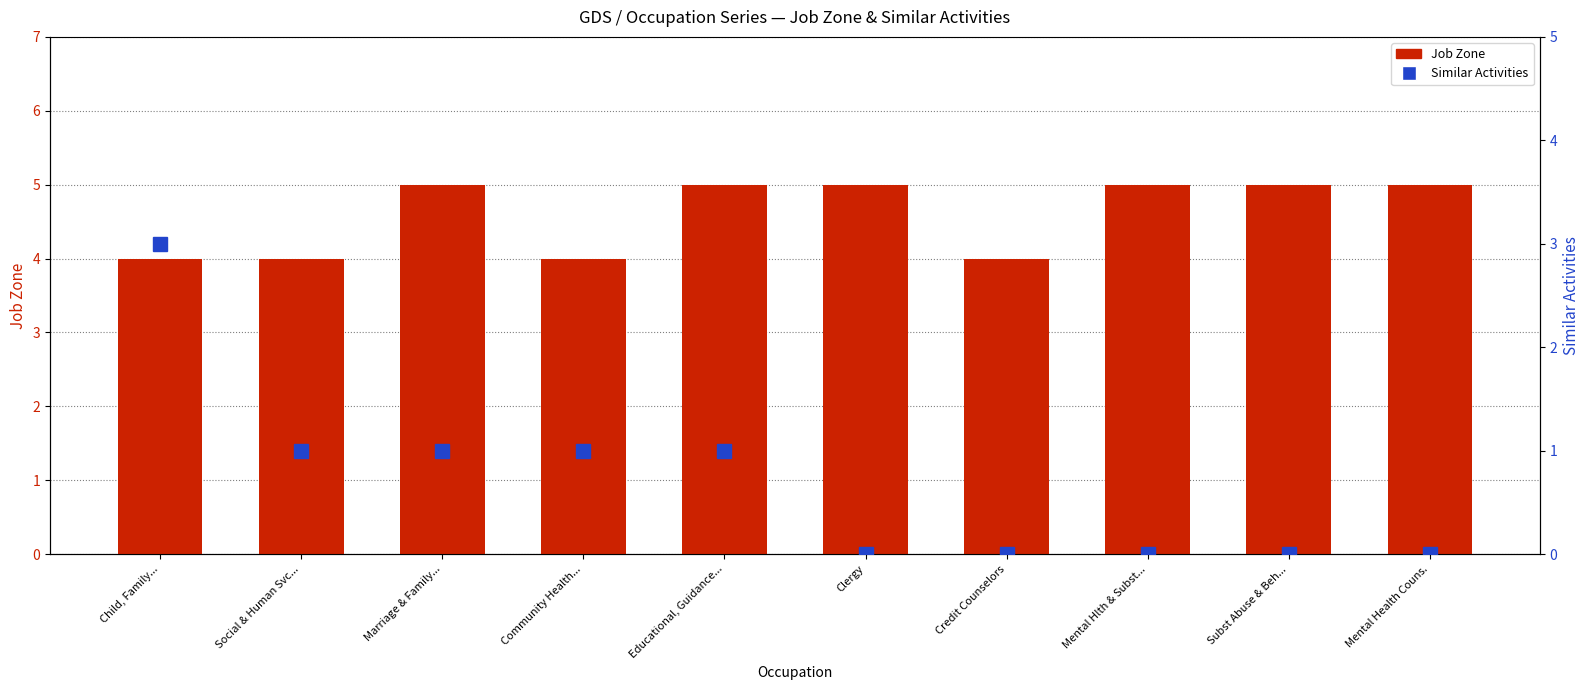

Rank the categories by Job Zone value from highest to lowest.

Marriage & Family..., Educational, Guidance..., Clergy, Mental Hlth & Subst..., Subst Abuse & Beh..., Mental Health Couns., Child, Family..., Social & Human Svc..., Community Health..., Credit Counselors